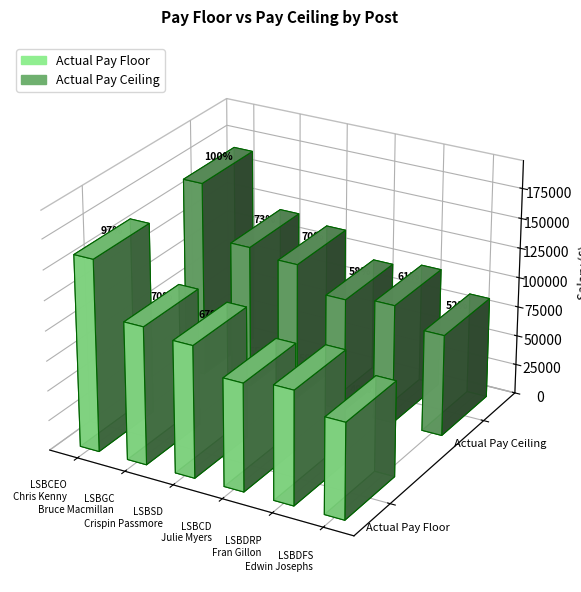

What is the maximum value shown in the chart?

164999